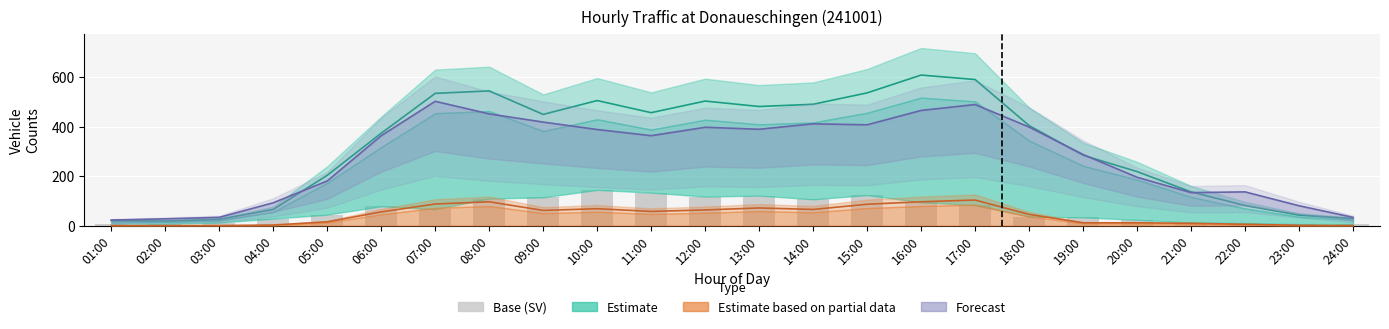

What position from the left is 09:00?

9